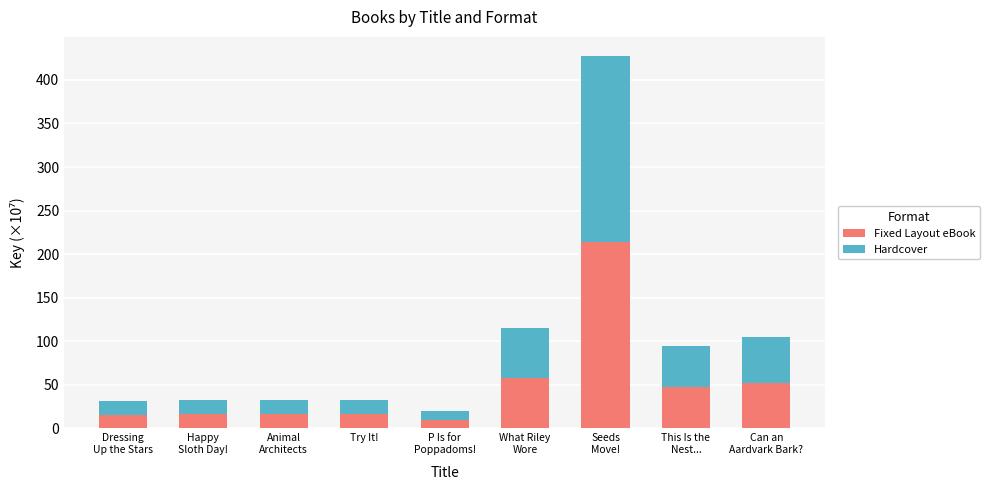

What is the difference between the maximum and minimum values in the Fixed Layout eBook series?

203.9